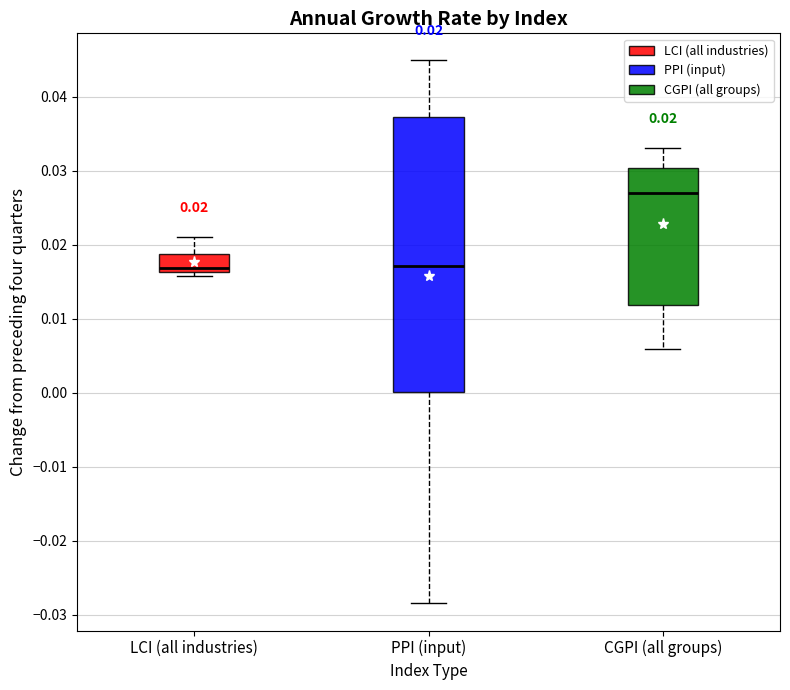

Which box is the tallest, from its lower edge to its upper edge?

PPI (input)